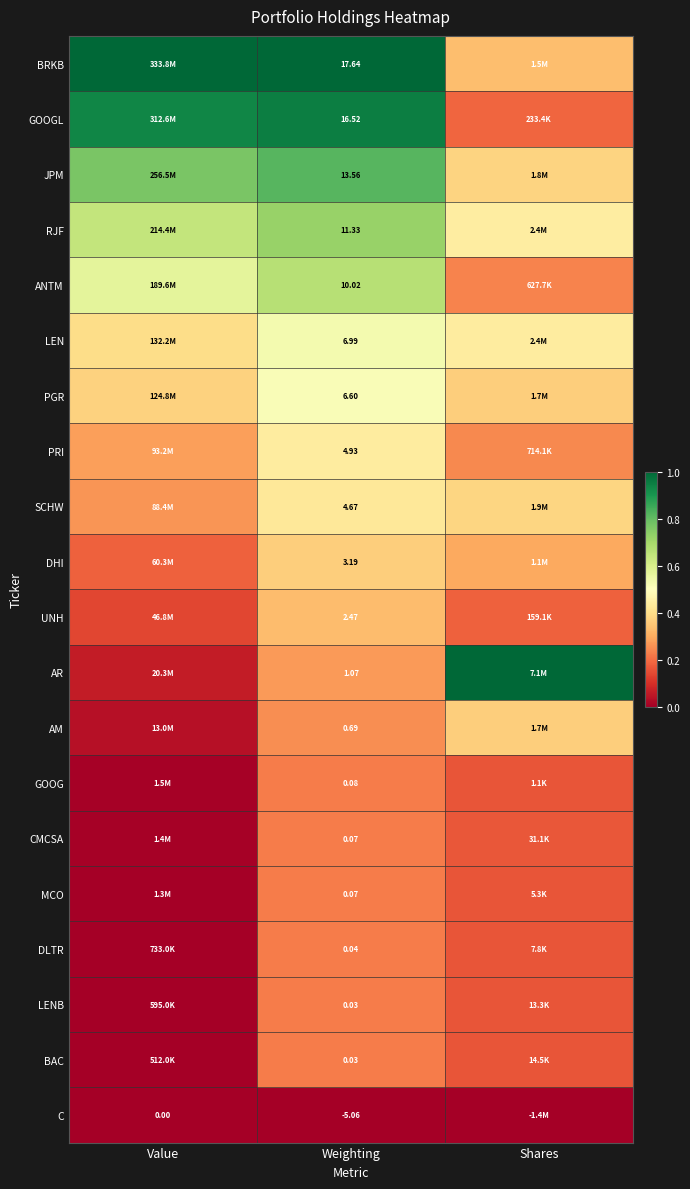

Is it true that CMCSA equals 0.0 at Value?

False